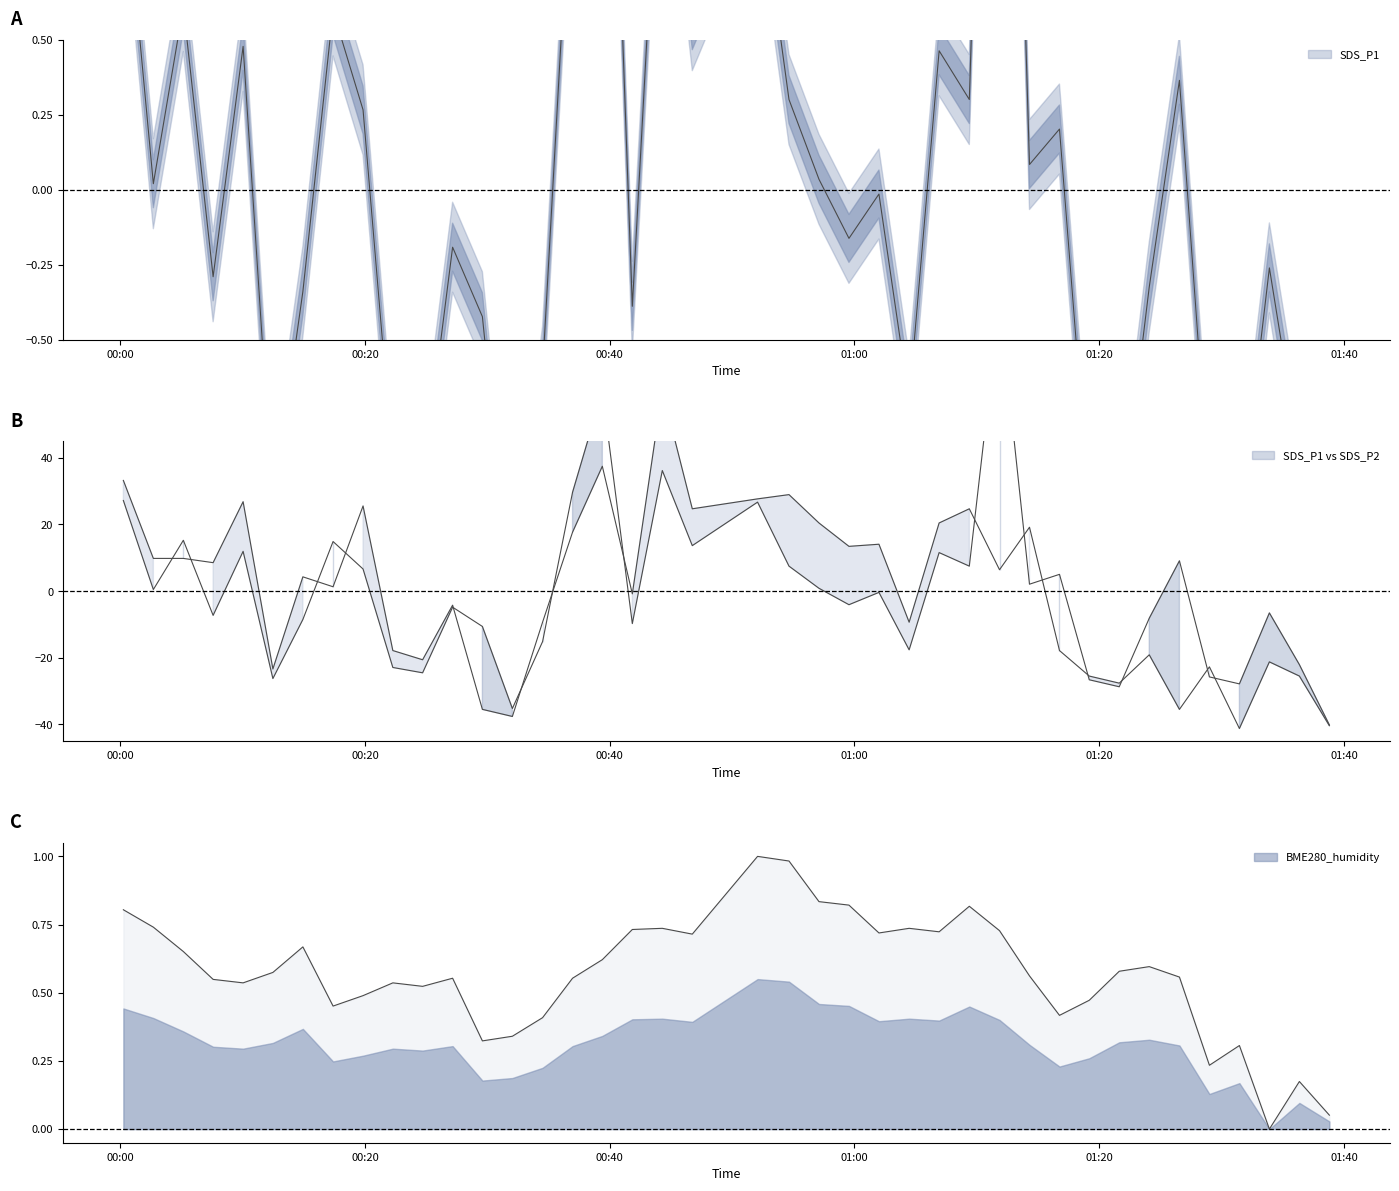

What is the minimum value shown in the chart?

-41.2